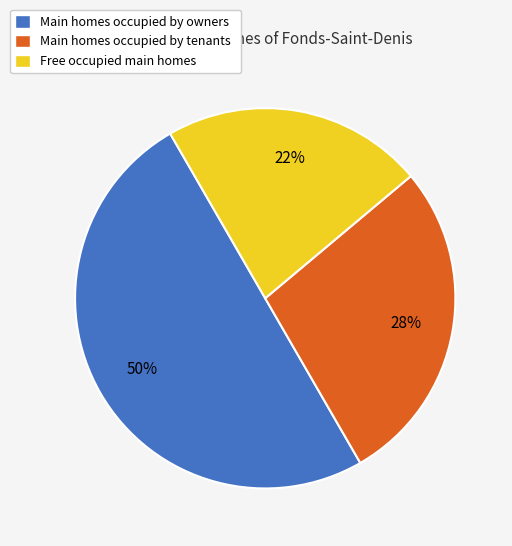

True or false: Main homes occupied by owners accounts for 43% of the total.

False